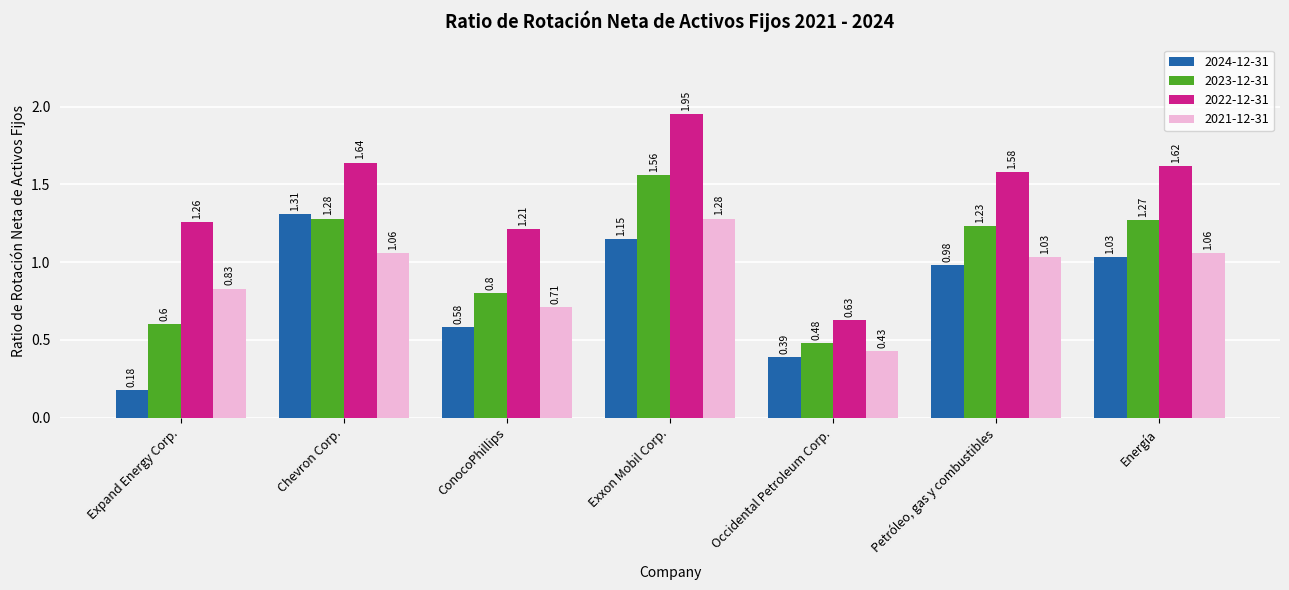

Which label corresponds to the largest value in the chart?

Exxon Mobil Corp.